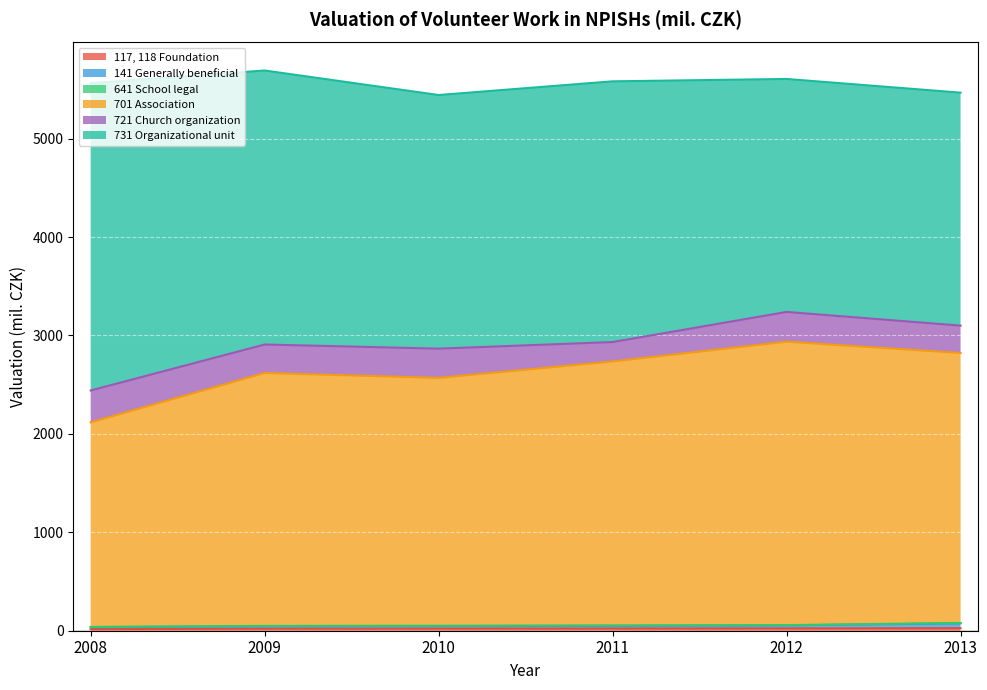

Which series has the largest total across all categories?

701 Association